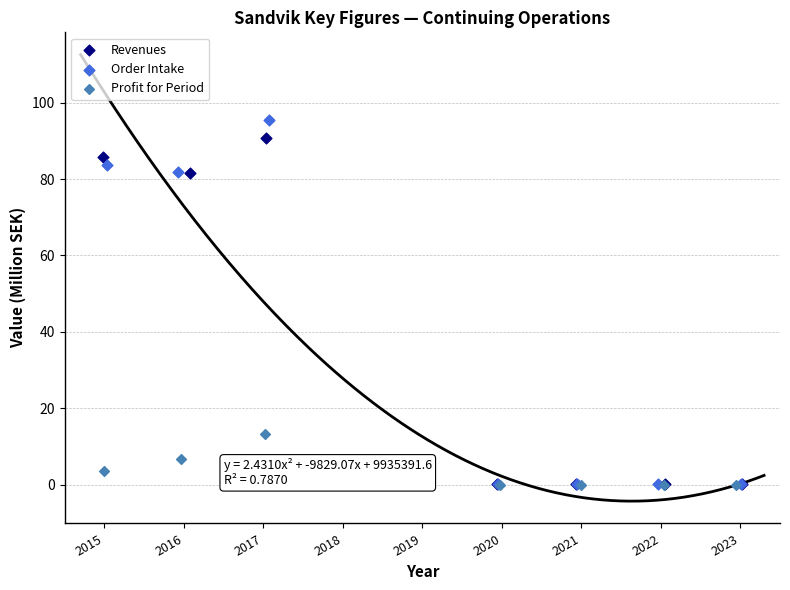

Which series contains the highest Y value?

Order Intake